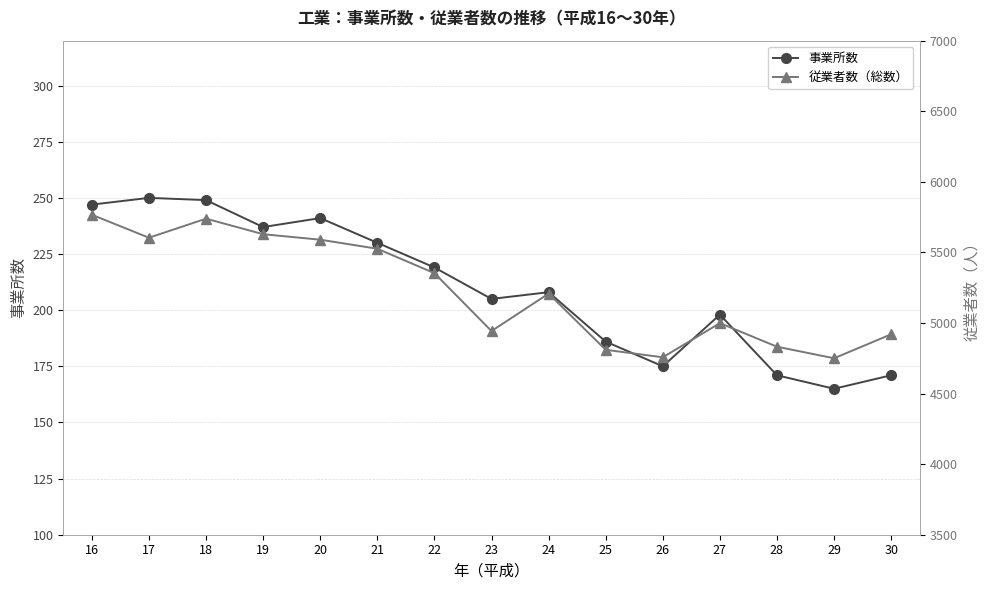

At which category is the sum across all series the highest?

16